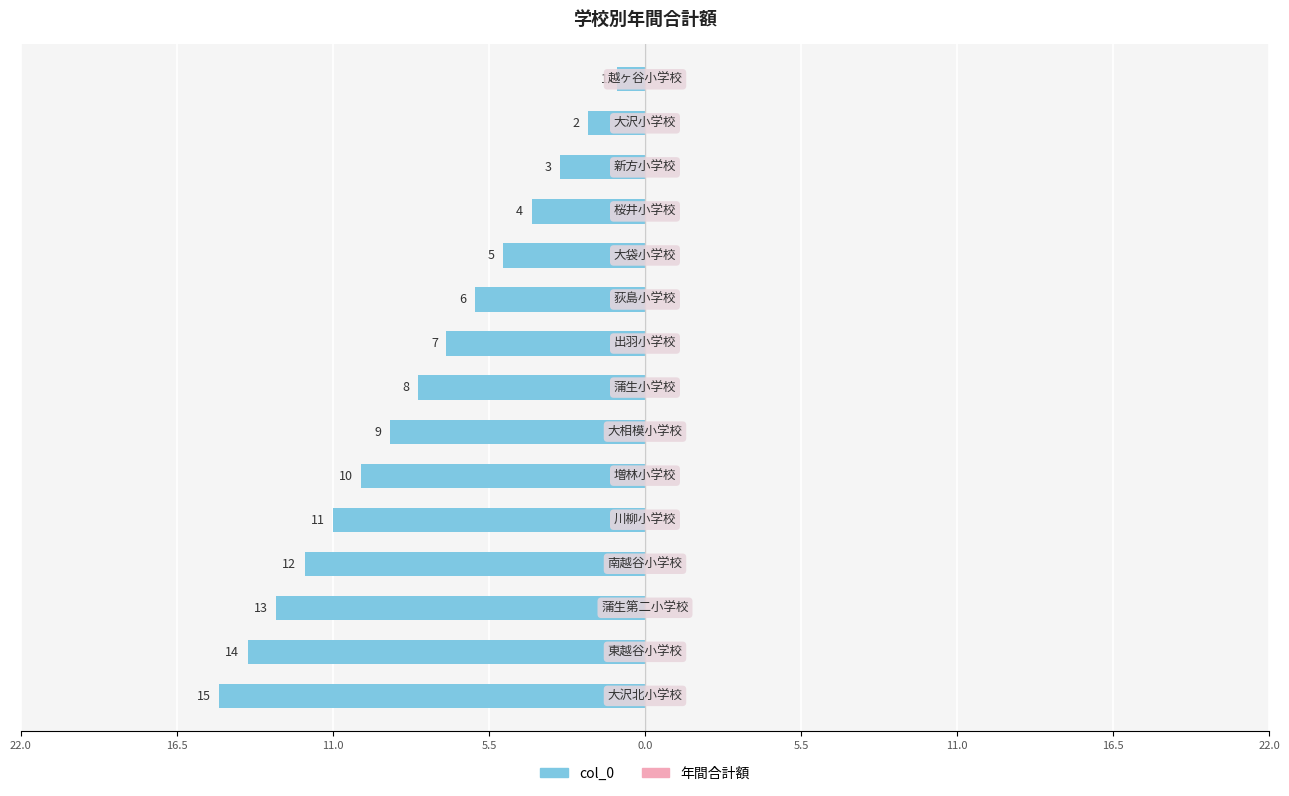

Does the chart contain any negative values?

Yes